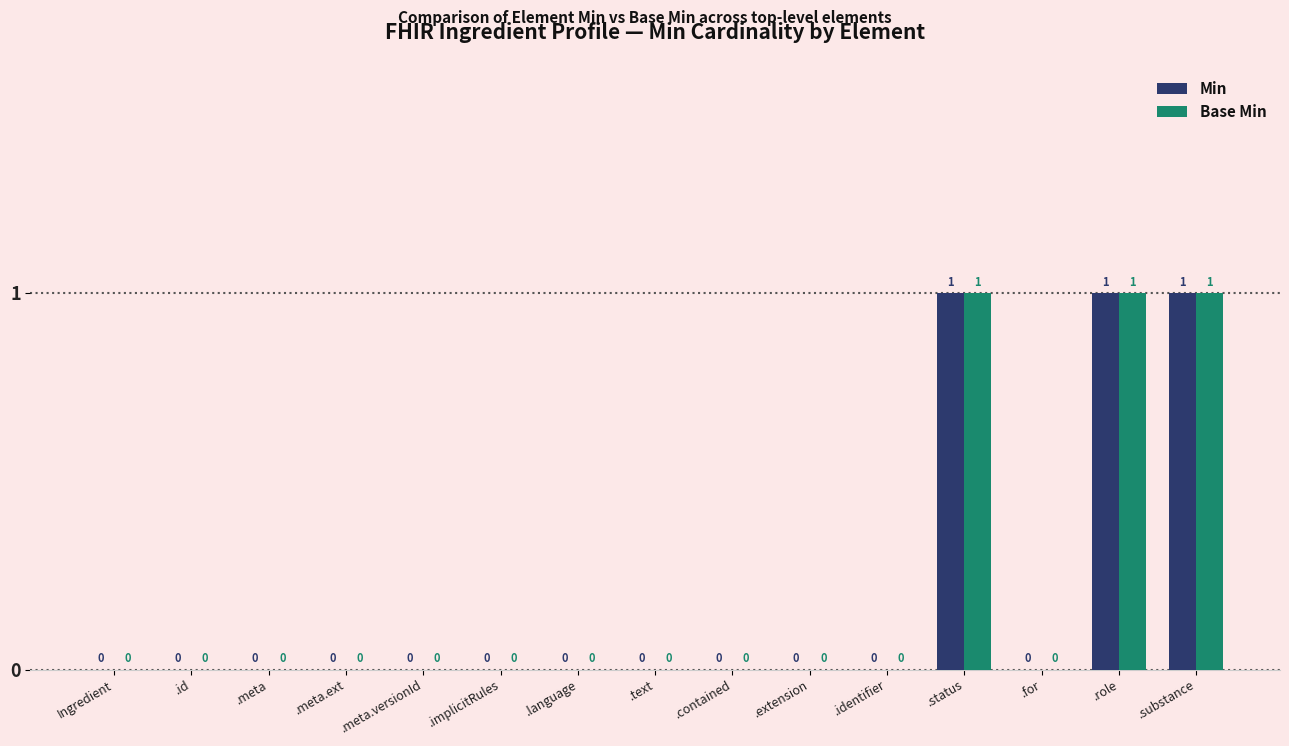

Is it true that Min equals 1 at .role?

True